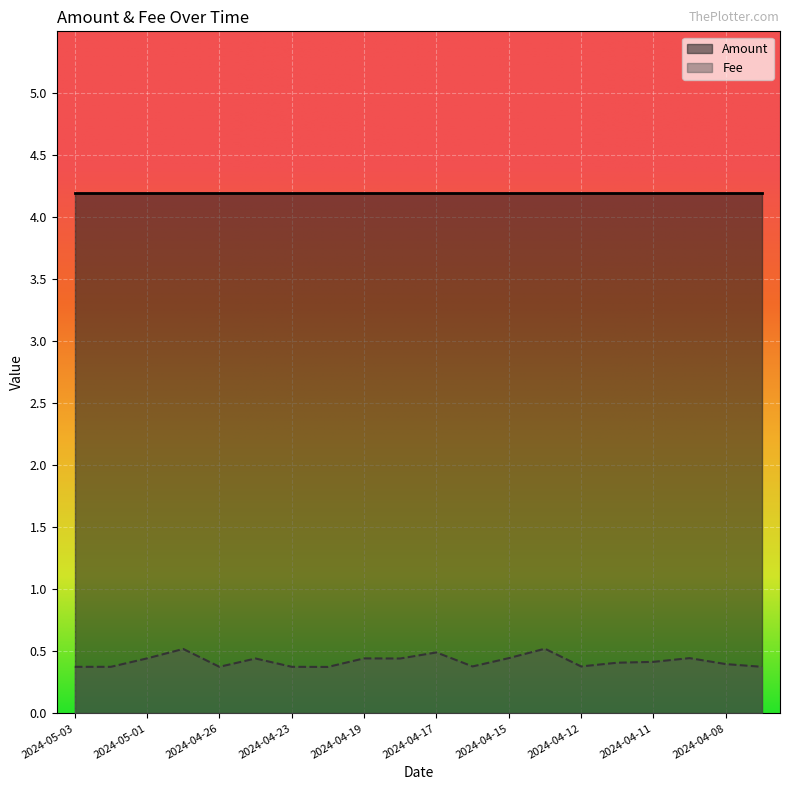

Reading right to left, extract all data points from this chart.

0.4	0.4	0.4	0.4	0.4	0.4	0.5	0.4	0.4	0.5	0.4	0.4	0.4	0.4	0.4	0.4	0.5	0.4	0.4	0.4